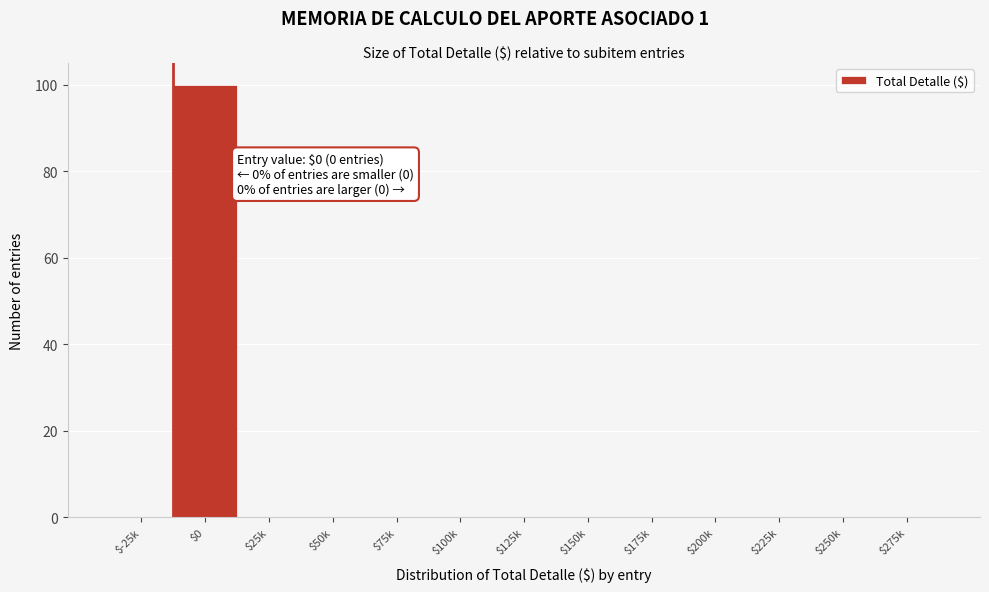

What is the maximum value shown in the chart?

100